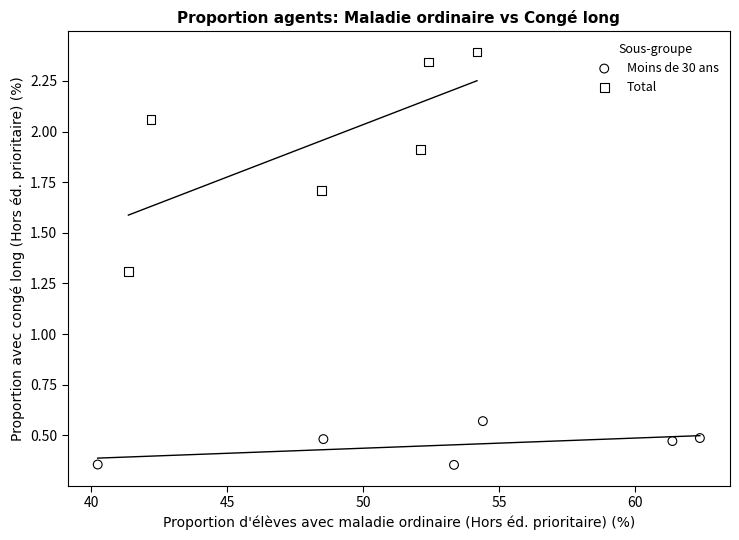

Which series contains the lowest Y value?

Moins de 30 ans